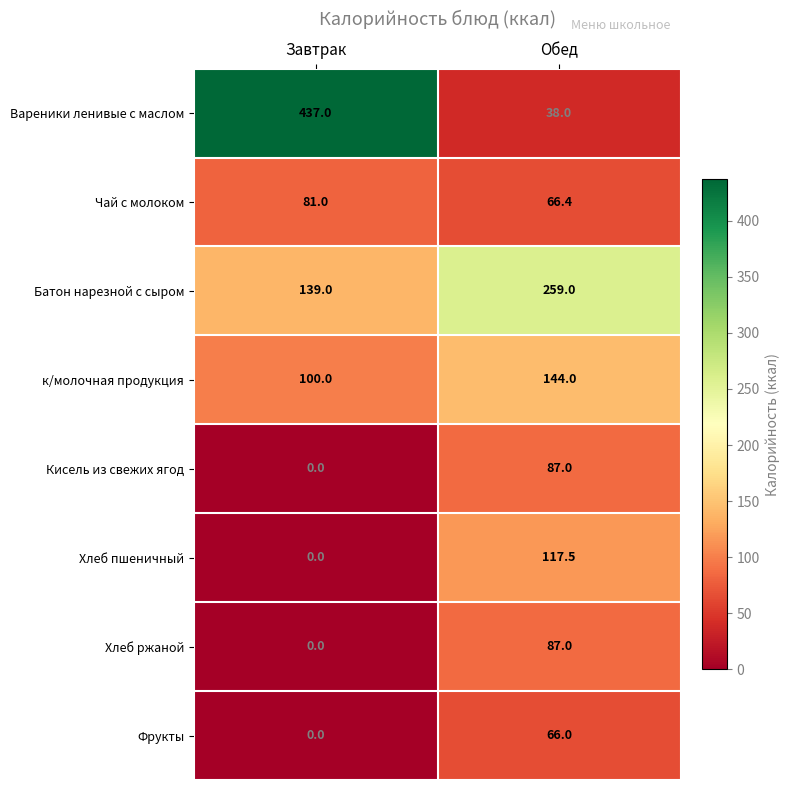

How many series are shown in this chart?

8